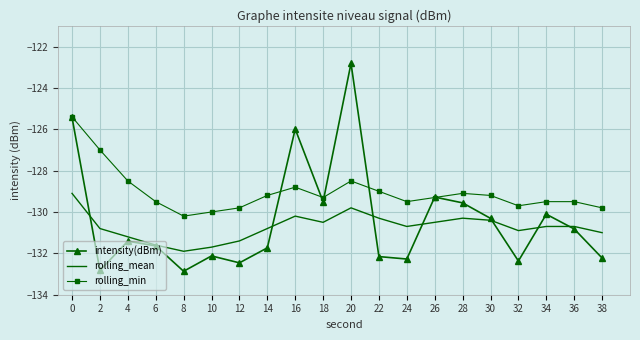

Where is the first local minimum for rolling_mean?

8